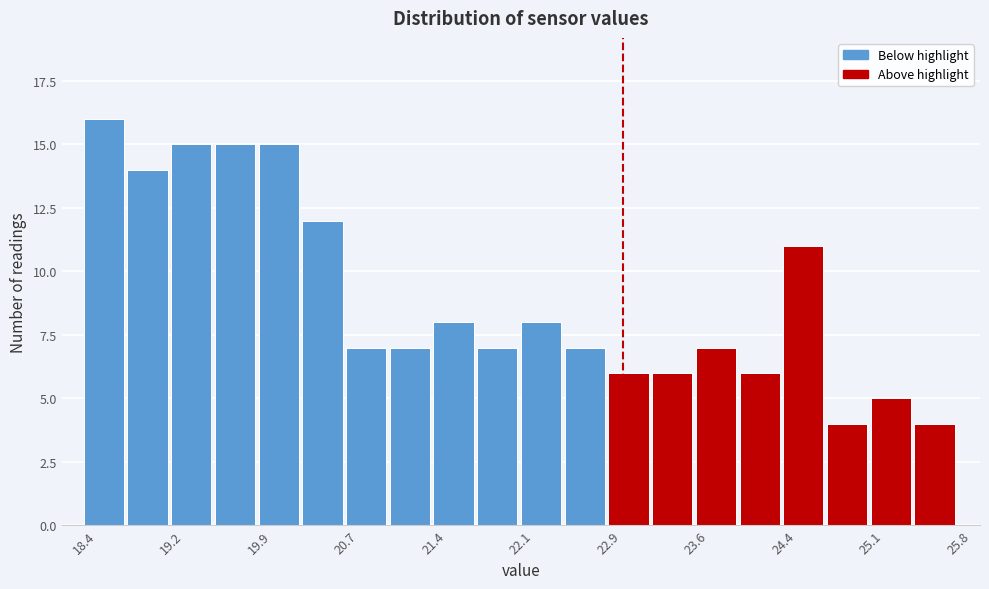

Read against the x-axis, roughly where is the centre of the tallest bar?

18.6